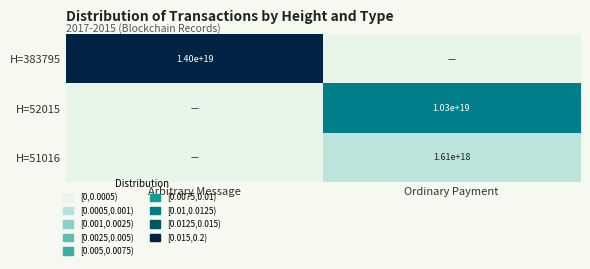

The H=52015 series shows 0.3 at Ordinary Payment. True or false?

False